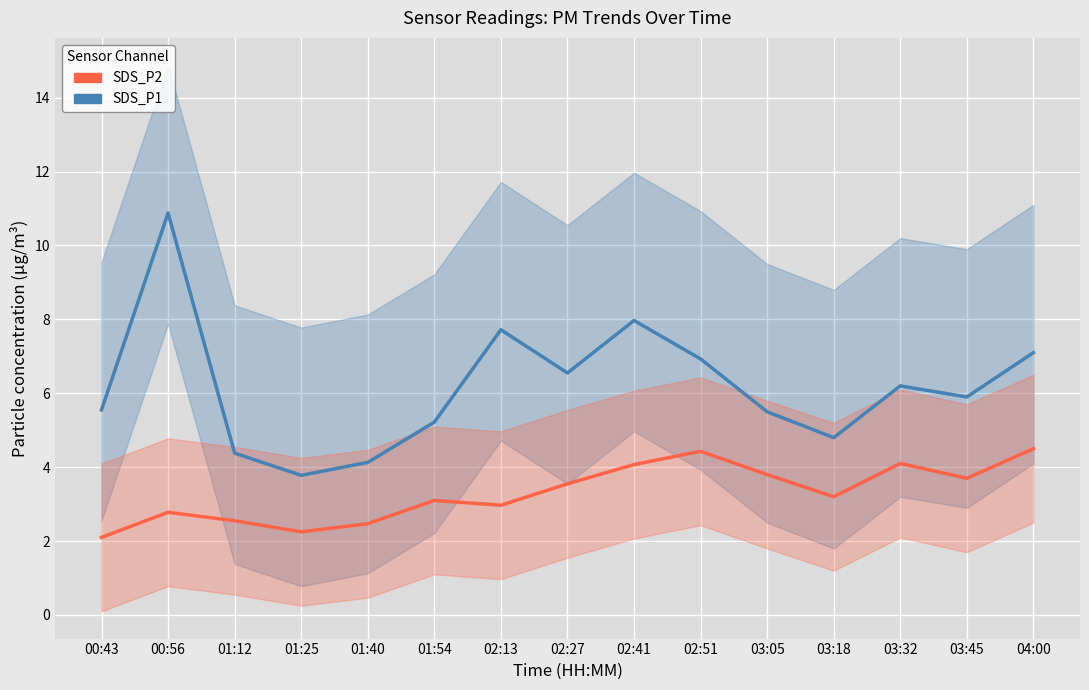

What is the sum of all SDS_P1 values?

92.6